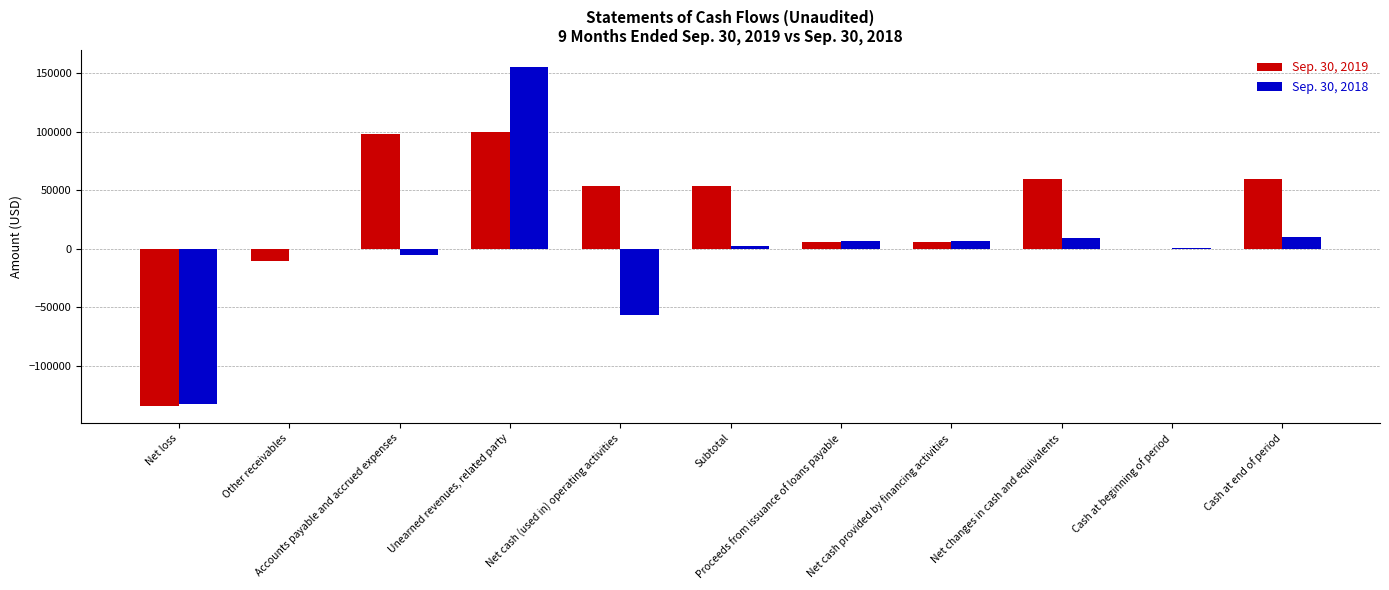

Which series has the largest total across all categories?

Sep. 30, 2019